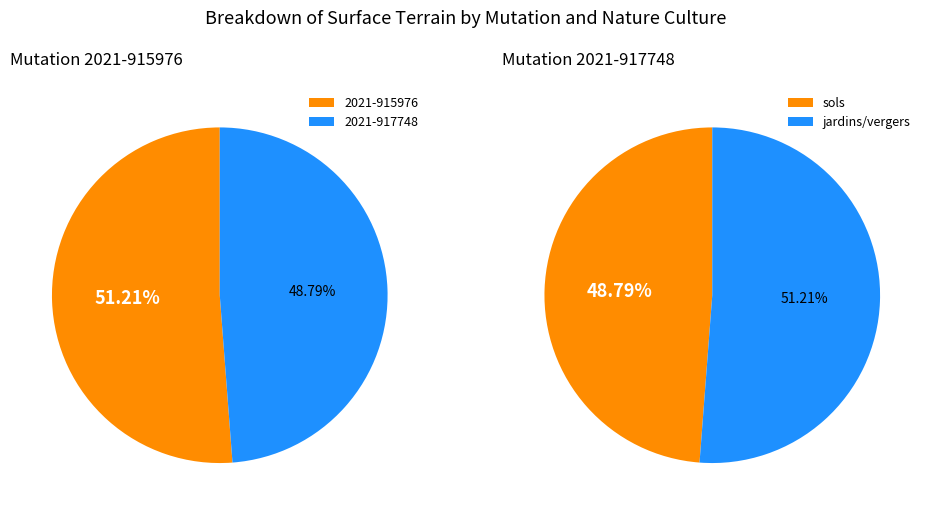

Do 2021-917748 (vergers) and 2021-915976 (jardins) together represent more than half of the pie?

Yes